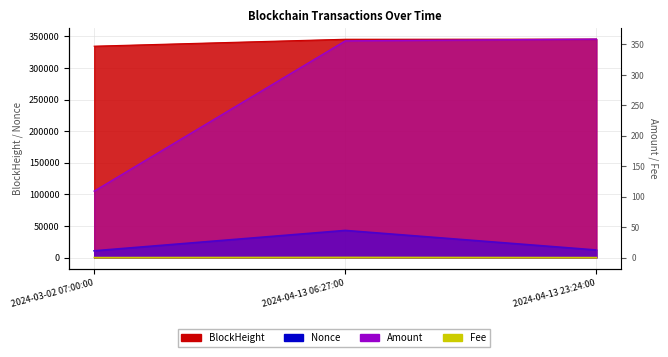

What is the label of the 2nd point from the left?

2024-04-13 06:27:00